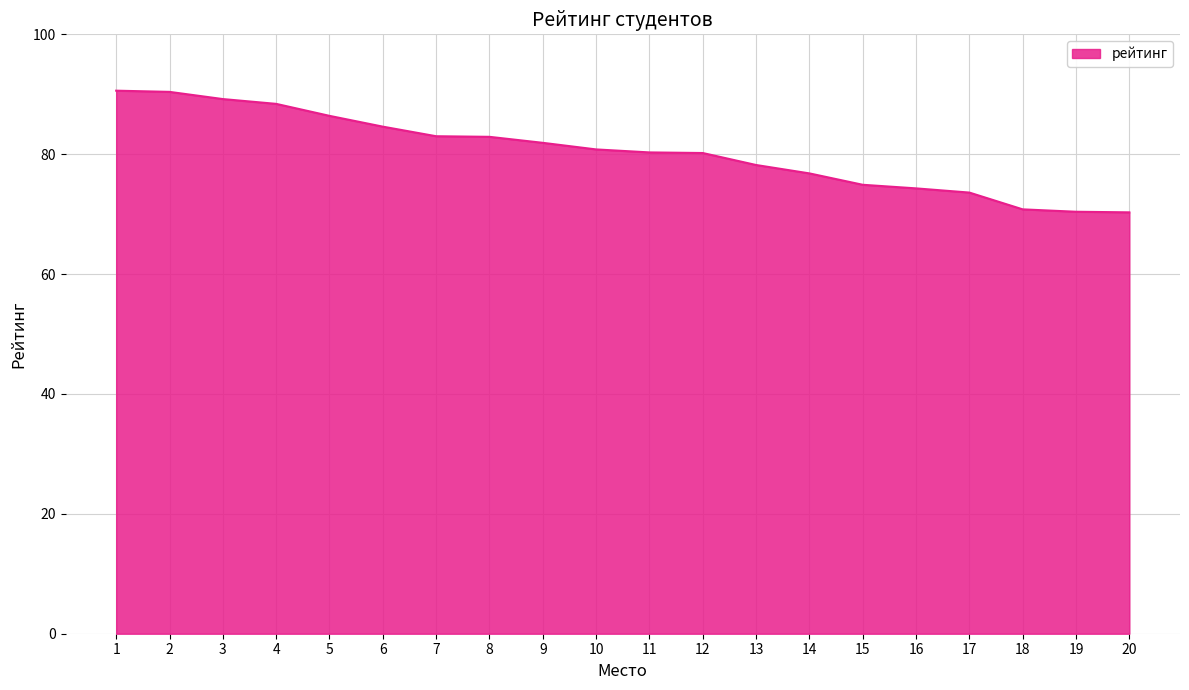

What is the difference between the maximum and second lowest values?

20.2